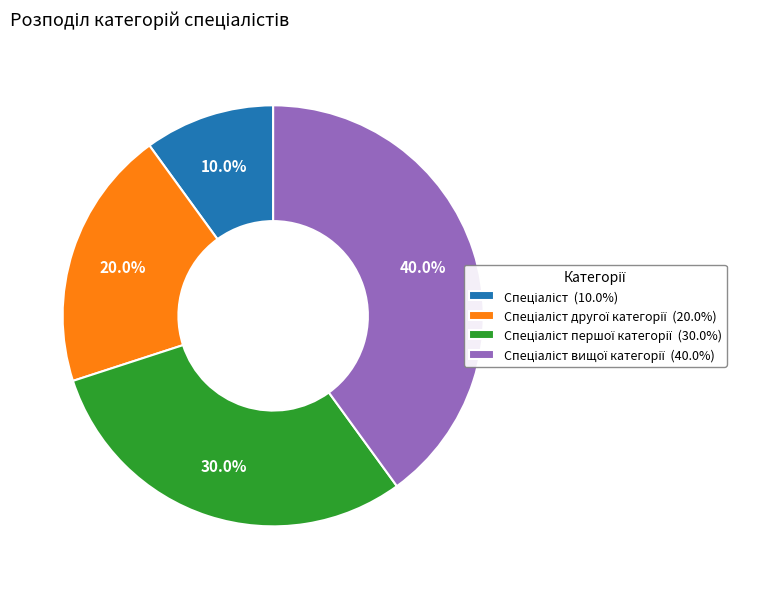

Is there any slice that represents more than half of the pie?

No